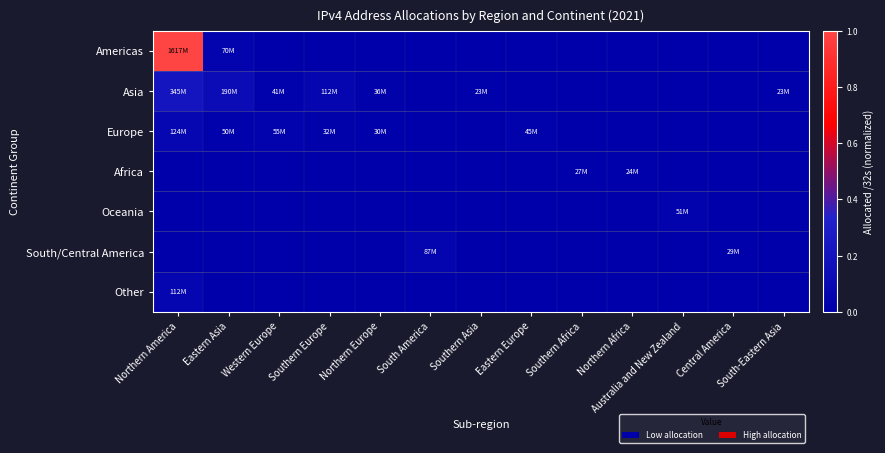

Which series has the largest range (max minus min)?

Americas